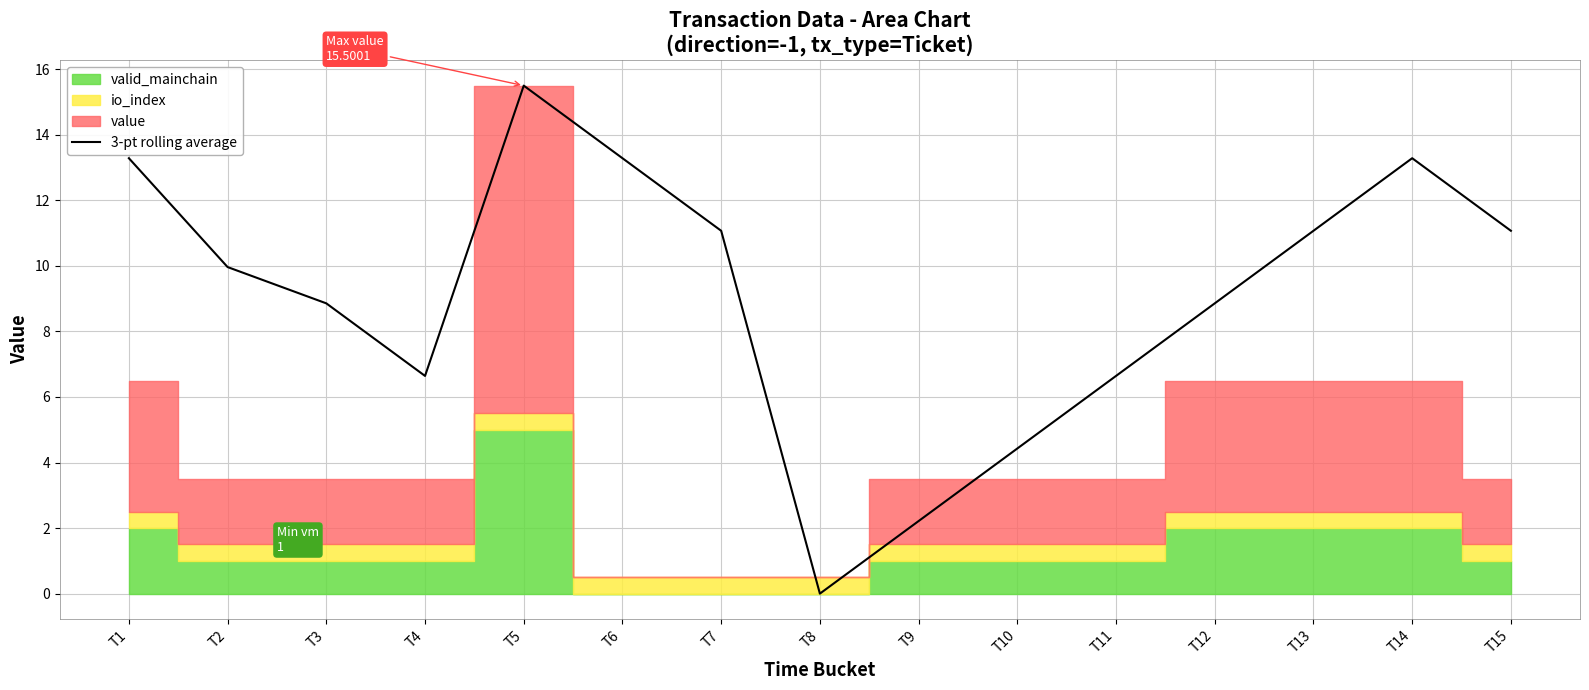

What is the value of the 5th point from the left?

15.5